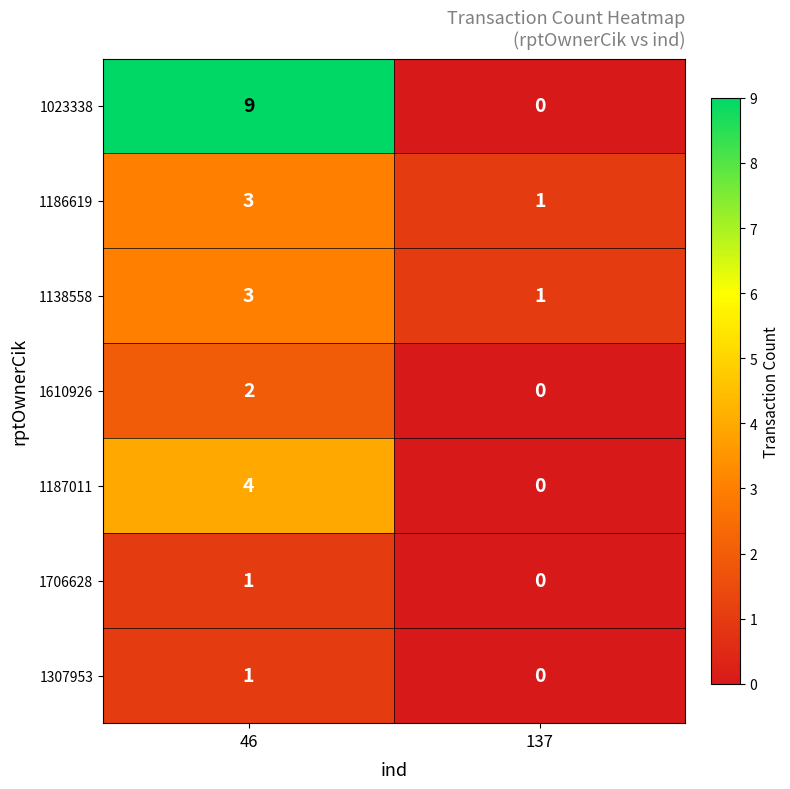

Between 46 and 137, which series saw the biggest shift?

1023338